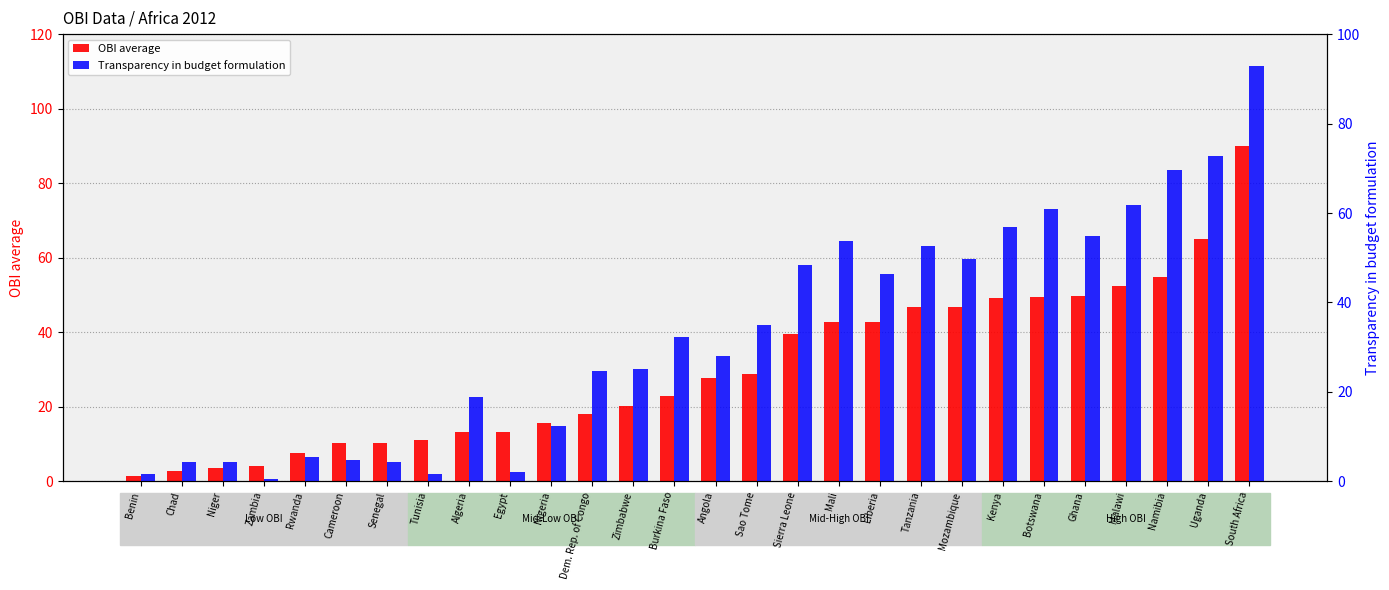

What is the spread (max minus min) of values at Zambia?

3.7